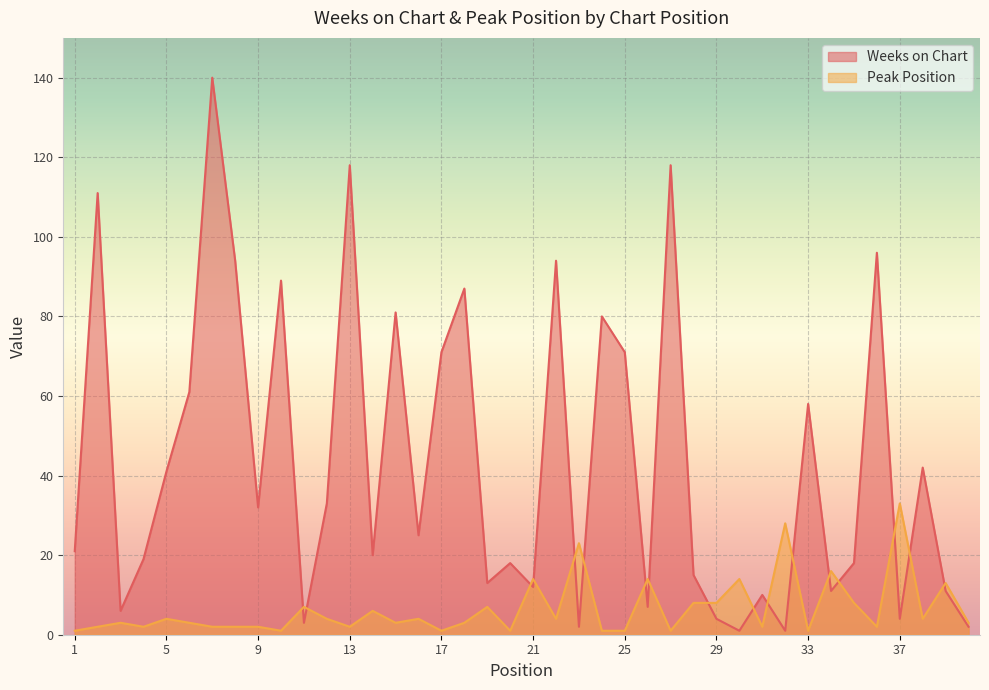

List the series in order of their peak value, lowest first.

Peak Position, Weeks on Chart